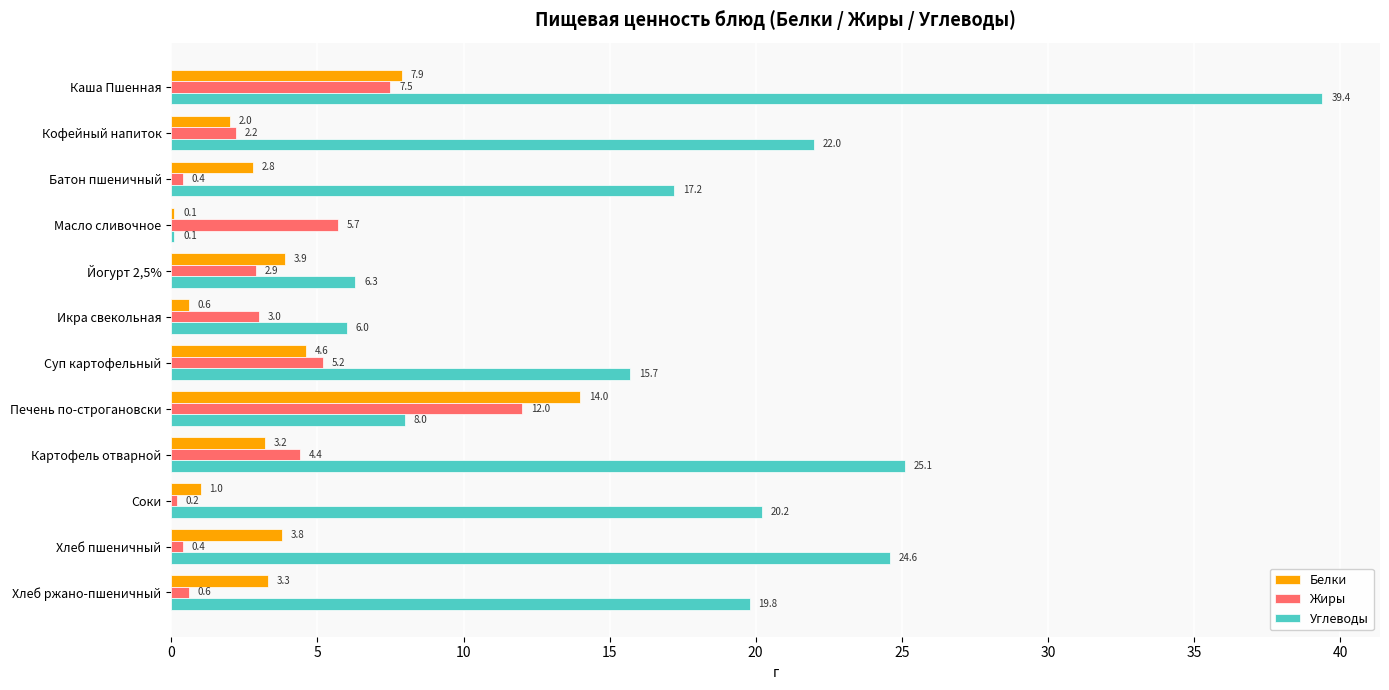

At which label is Жиры closest to 6?

Масло сливочное